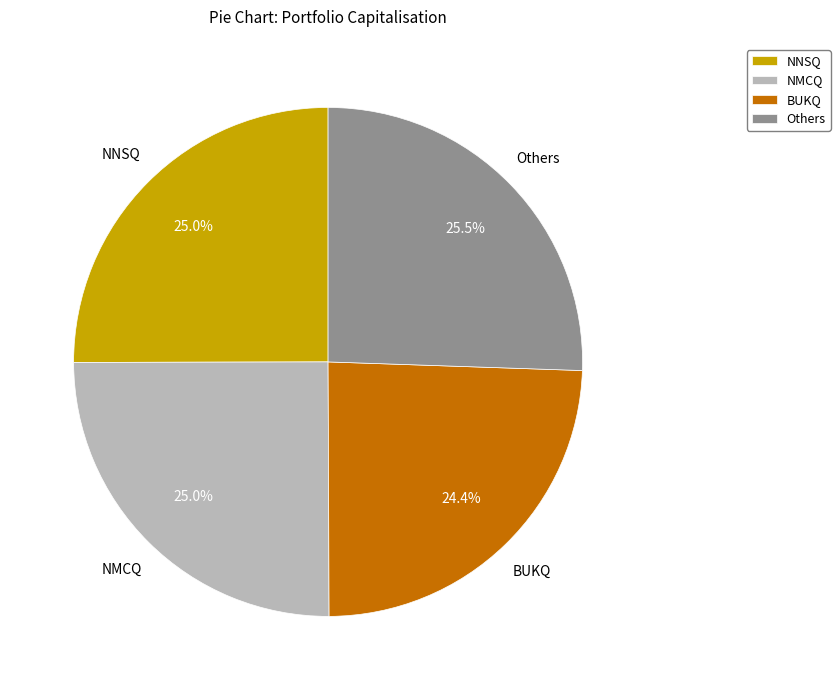

How many slices are in this pie chart?

4